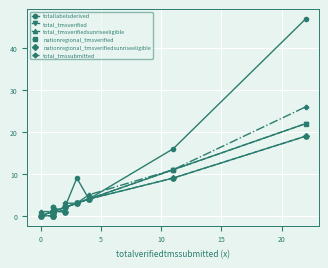

What is the greatest value displayed?

47